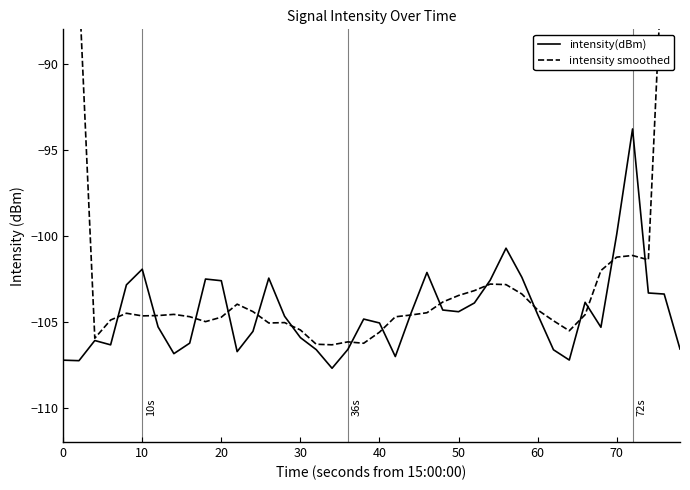

Count the number of data series in this chart.

2